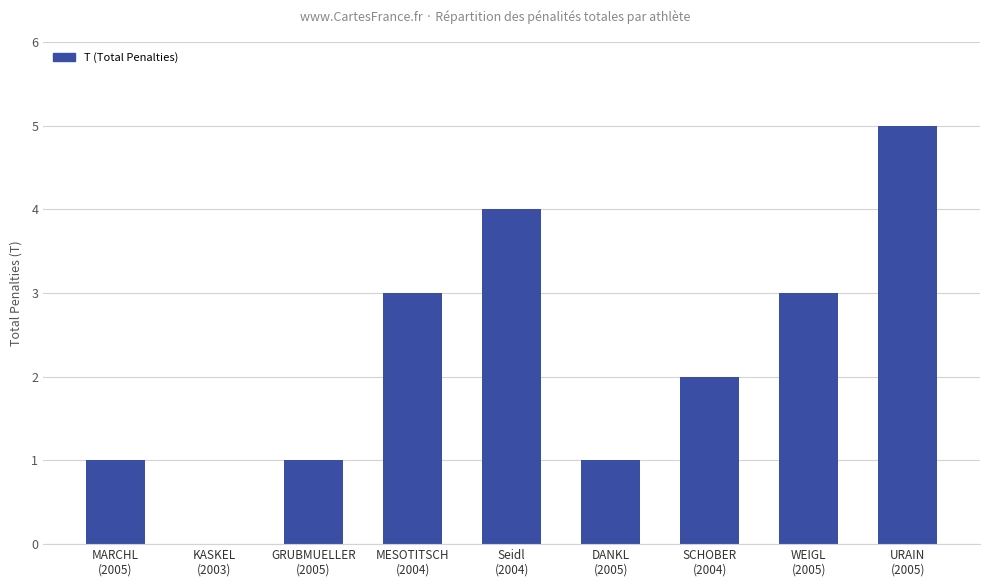

What is the sum of all values?

20